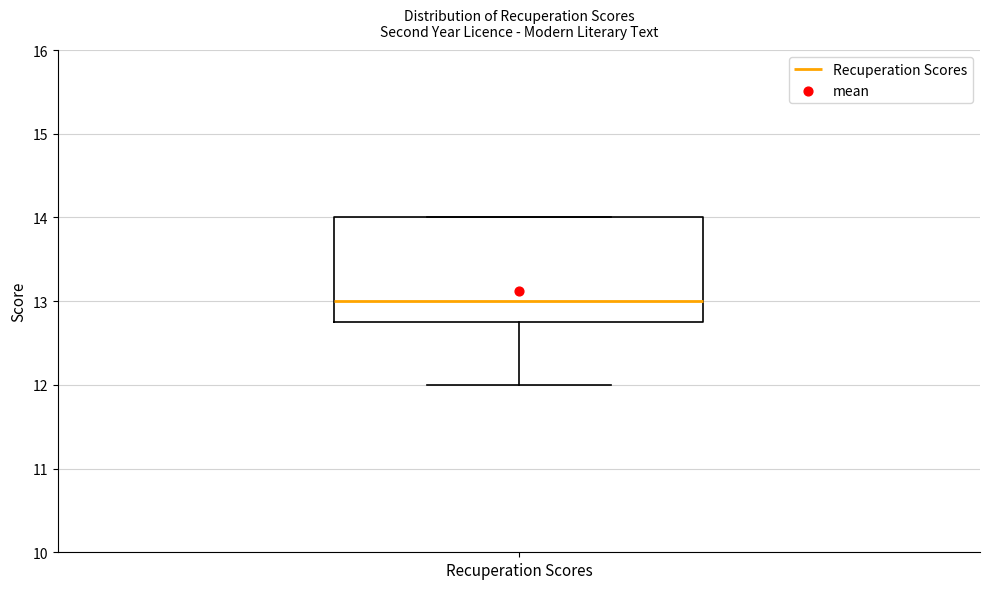

Read this box plot against the y-axis: the position of the median line, the range covered by the box, and the ends of both whiskers. The values are not printed on the chart, so give them approximately, as read against the axis.

median 13.0, box 12.8 to 14.0, whiskers 12.0 to 14.0